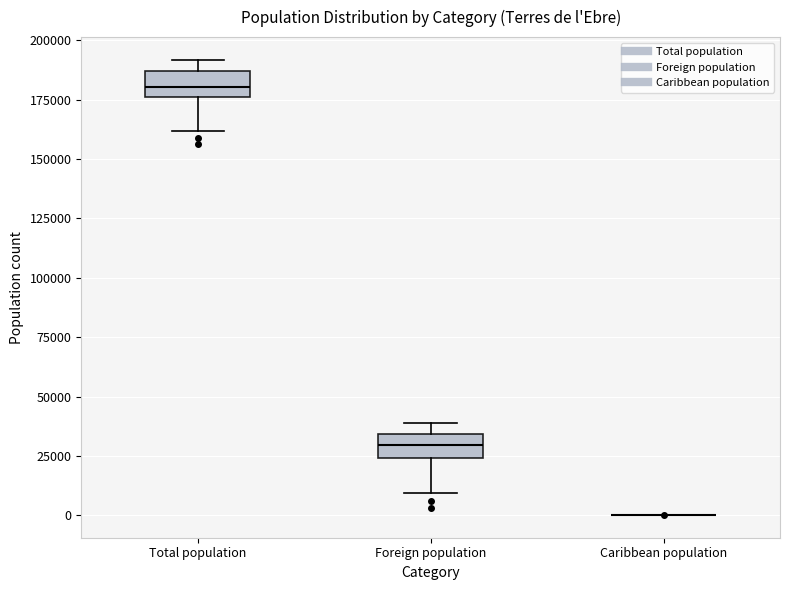

Where does the lower whisker of the box for Foreign population end on the y-axis? The values are not printed on the chart, so give them approximately, as read against the axis.

10000